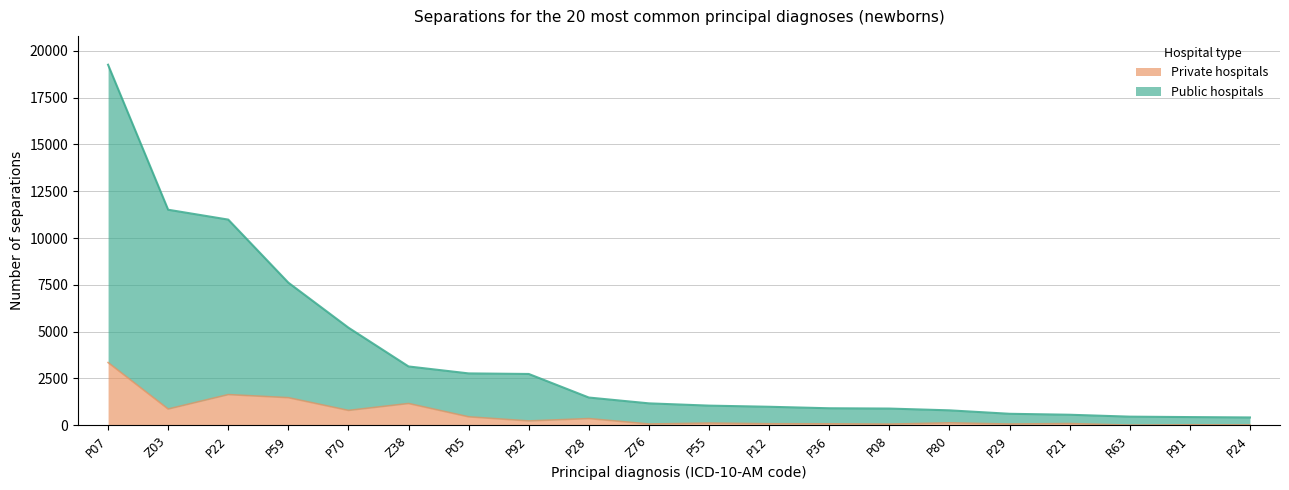

At which label is Private hospitals closest to 1678?

P22